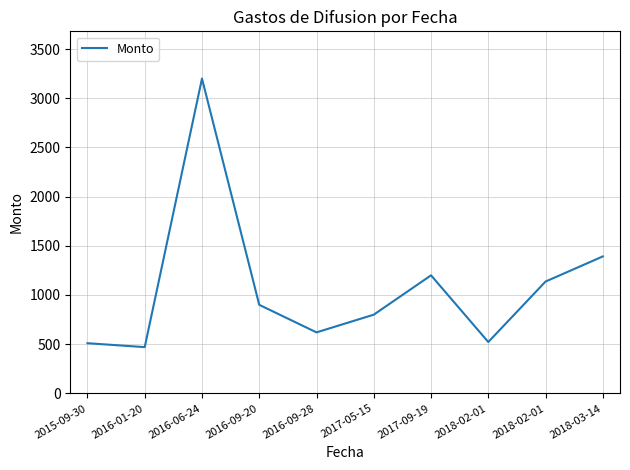

How many lines are shown in the chart?

1